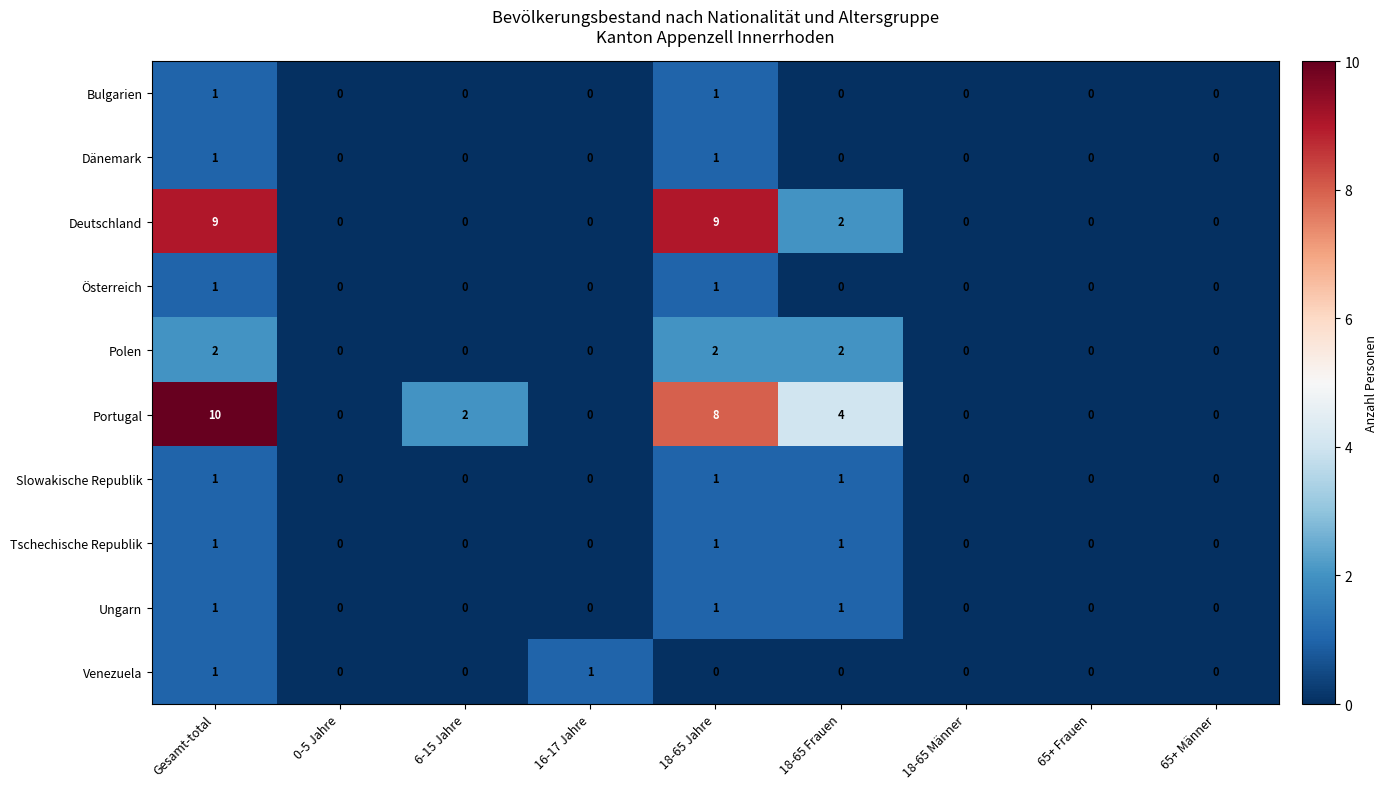

How many values in the Bulgarien series exceed 0?

2